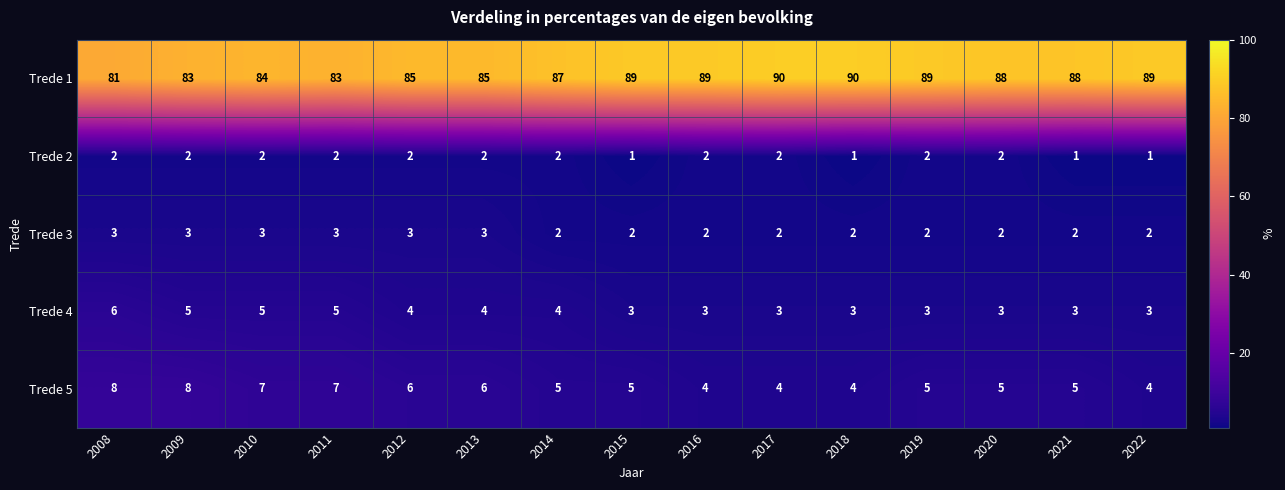

Read the Trede 4 value at 2013.

4